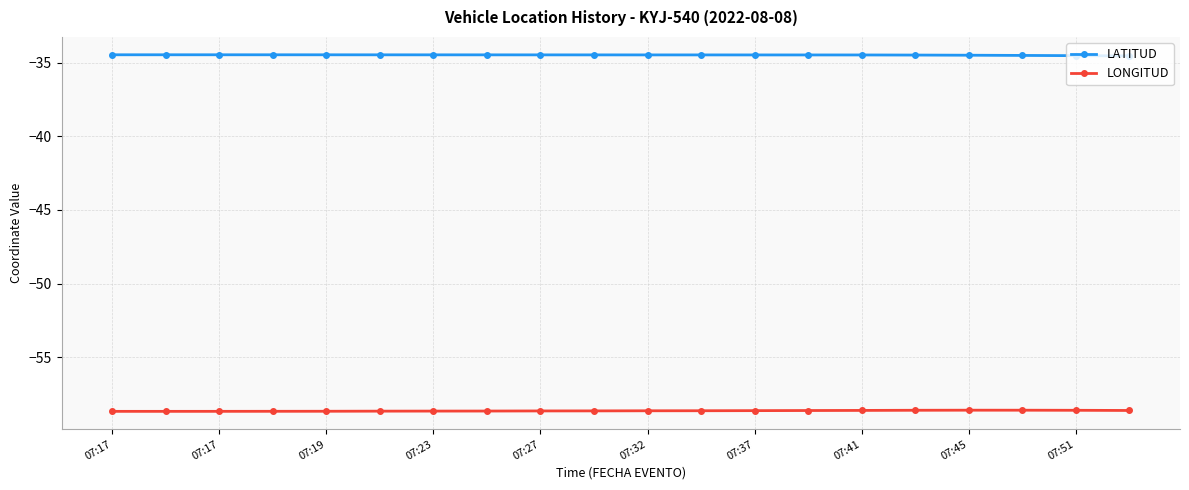

Rank the series by their maximum value, from highest to lowest.

LATITUD, LONGITUD